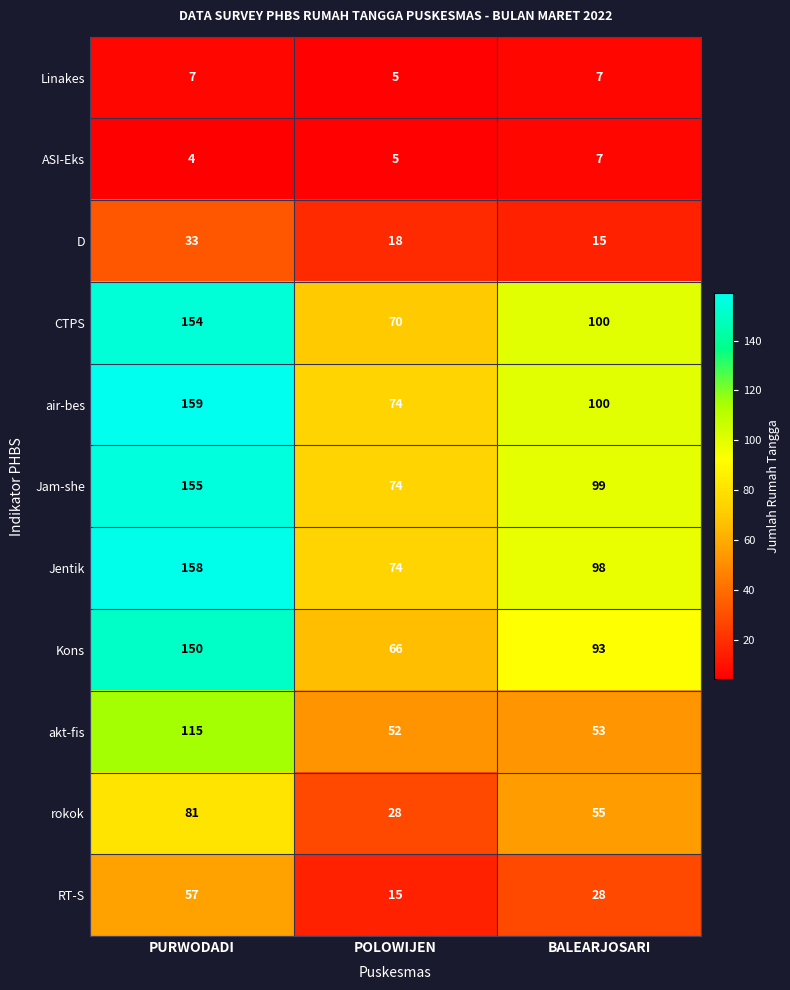

Where does the RT-S series first go above 28?

PURWODADI